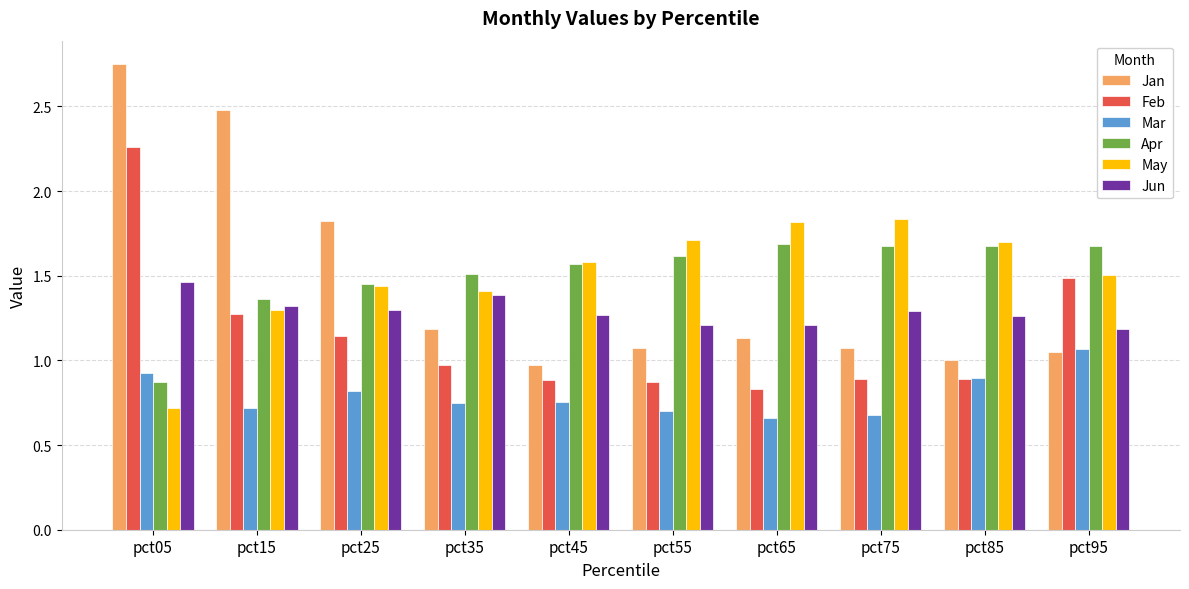

What is the difference between the Jun values at pct75 and pct35?

0.1